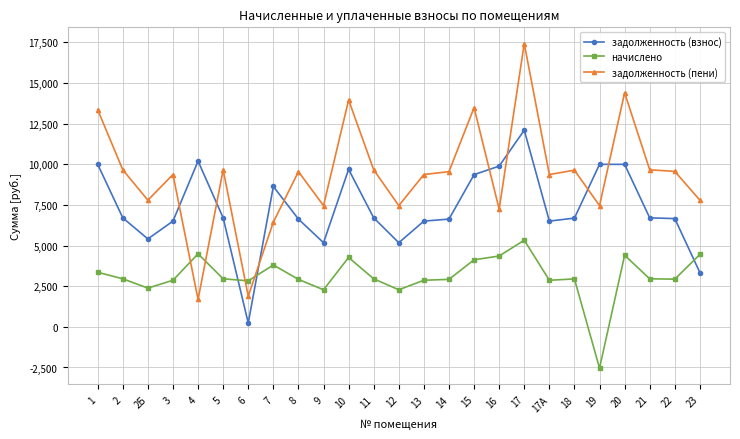

Is the value of задолженность (взнос) at 22 greater than the value of начислено at 22?

Yes